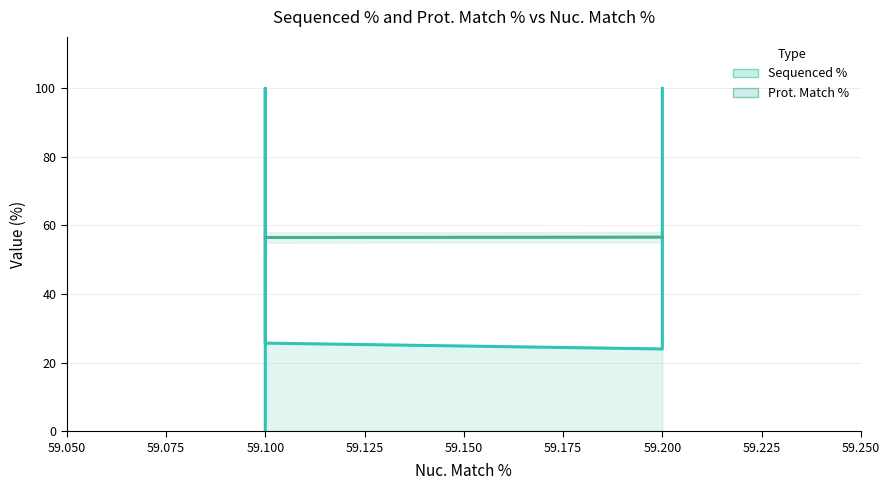

Which series changed the most between 59.075 and 59.150?

Prot. Match % (line)